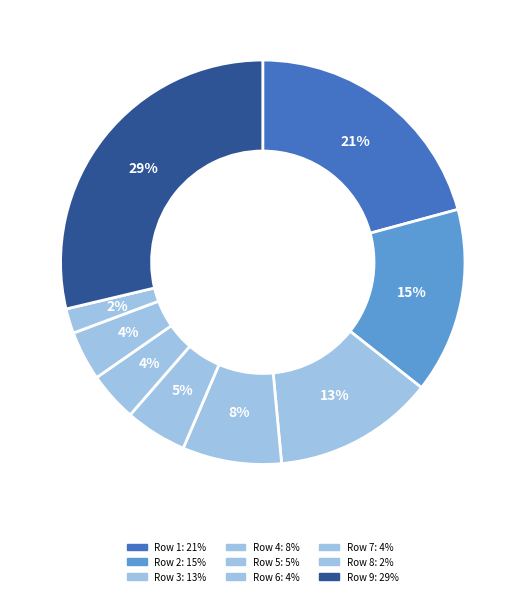

The Row 8 slice represents 2% of the pie. True or false?

True